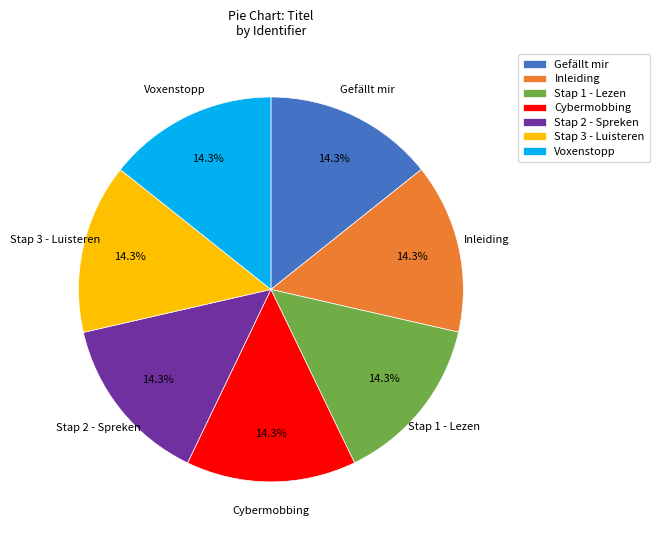

How many slices are in this pie chart?

7